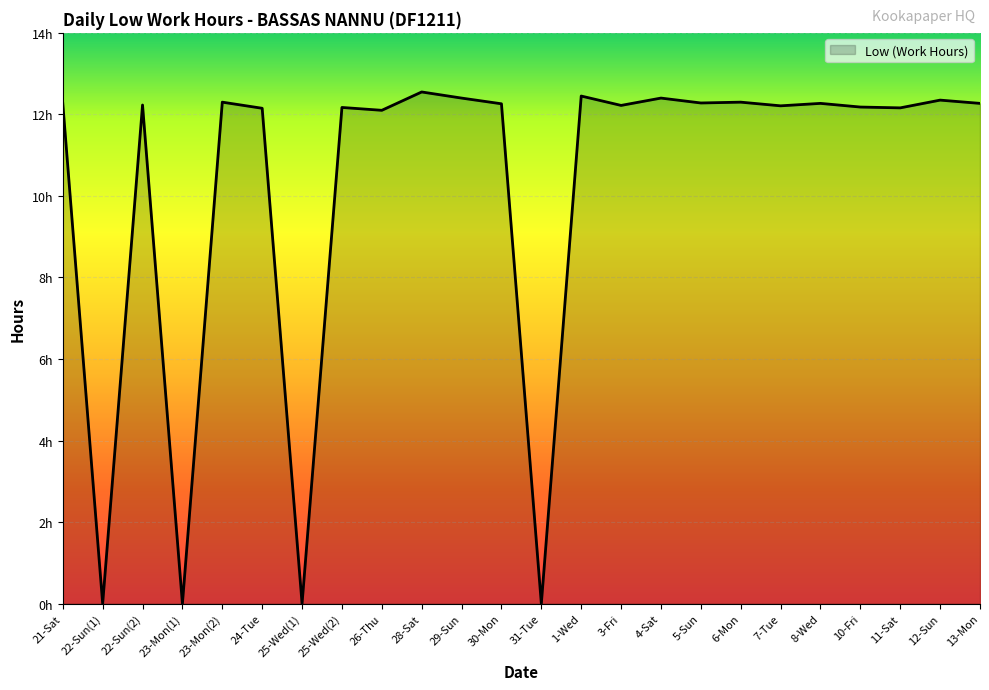

Does the chart display data point markers on the line(s)?

No